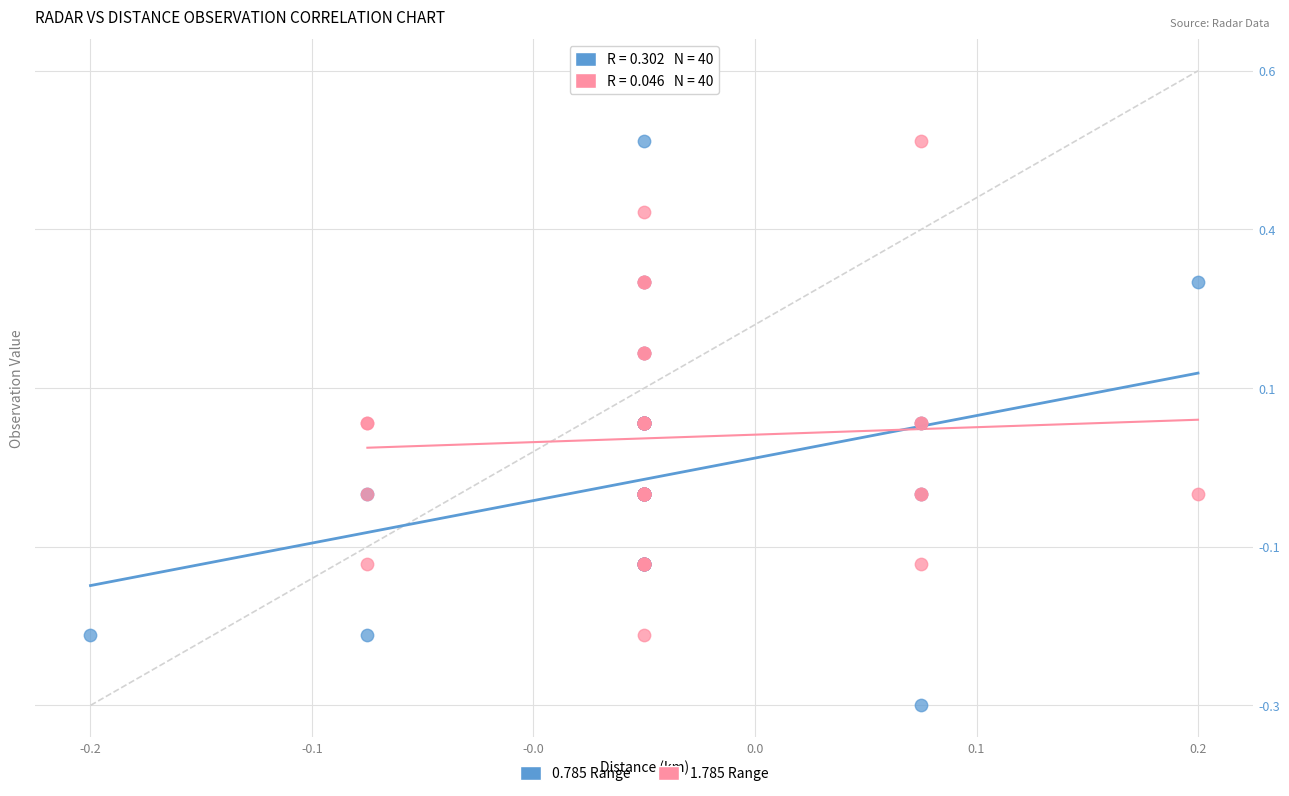

What are all the series names shown in the legend?

0.785 Range, 1.785 Range